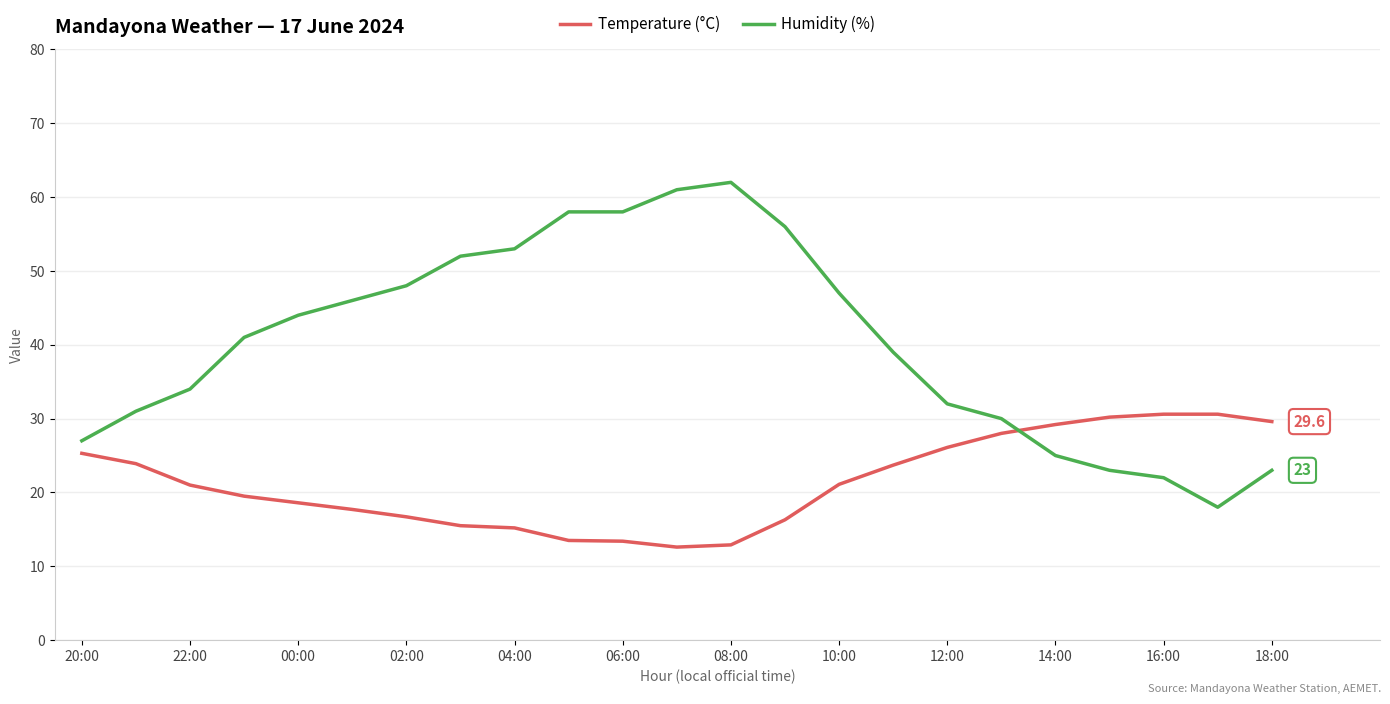

True or false: Humidity (%) and Temperature (°C) intersect in this chart.

True